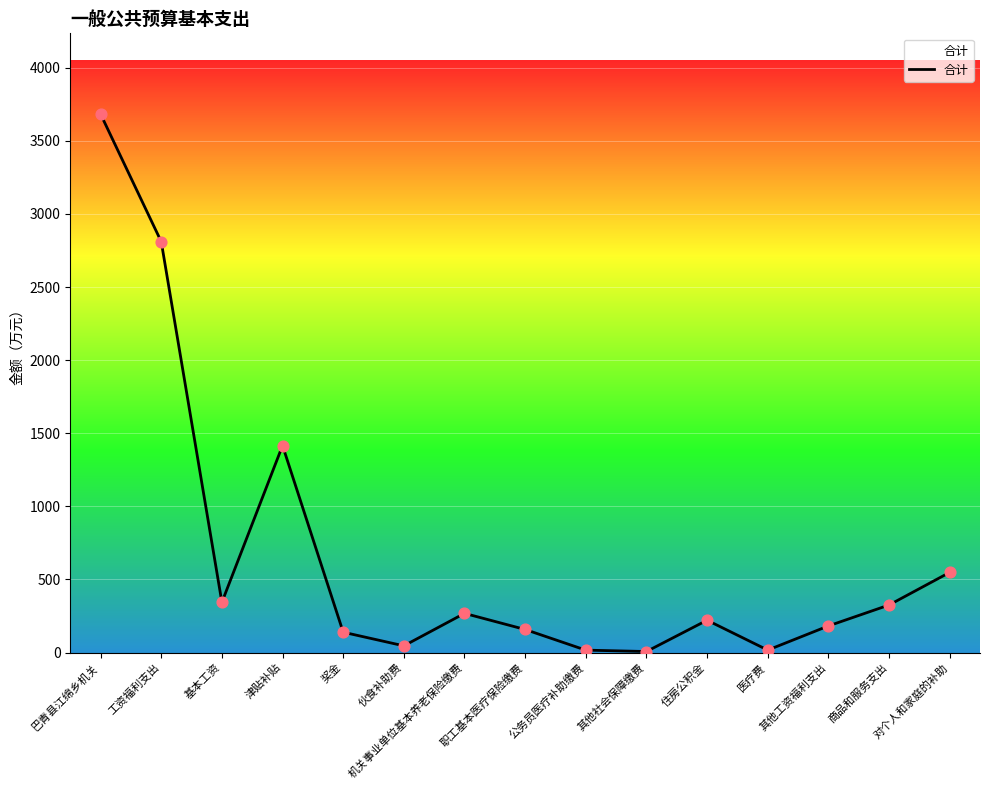

What is the change in value from 其他社会保障缴费 to 住房公积金?

+214.2